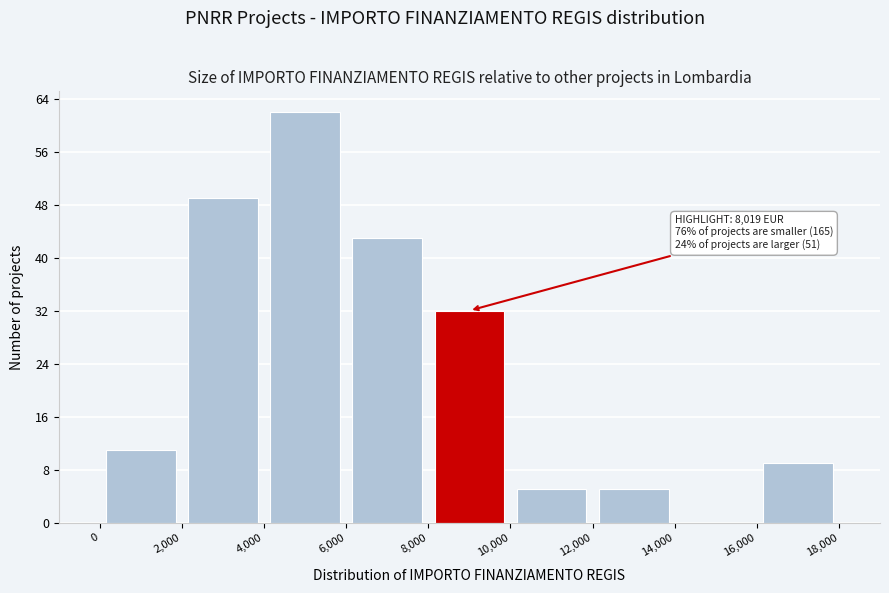

Which range on the x-axis has the tallest bar?

4,000 to 6,000